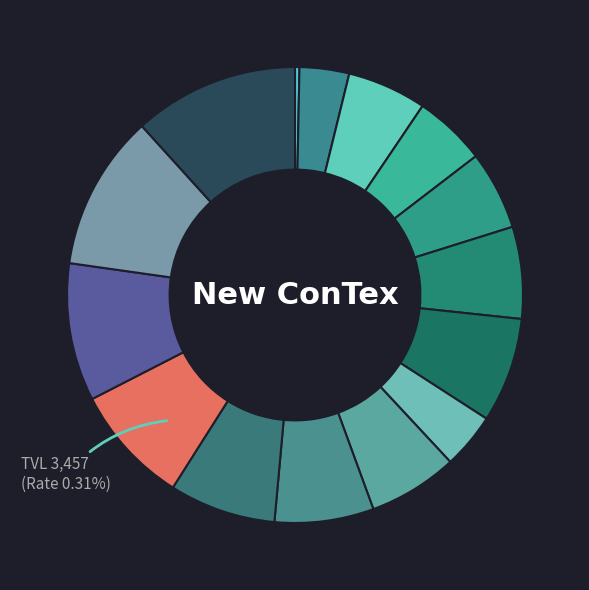

To the nearest percent, what percentage of the pie is 12 months 2700?

8%